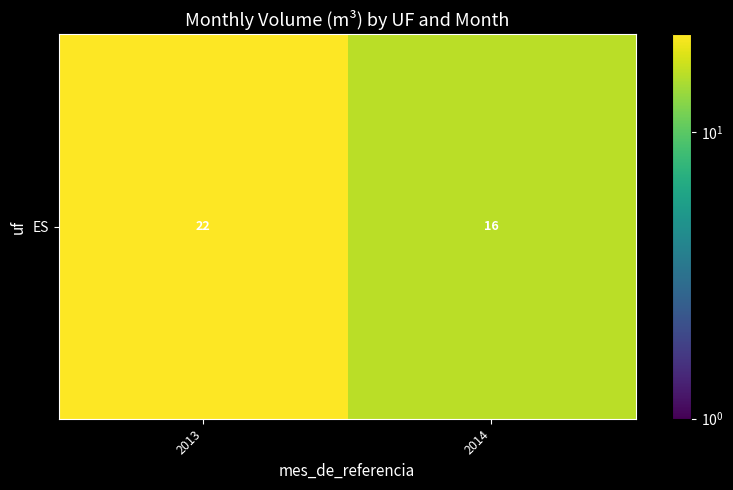

Reading left to right, transcribe all the data shown in this chart.

2013=22	2014=16